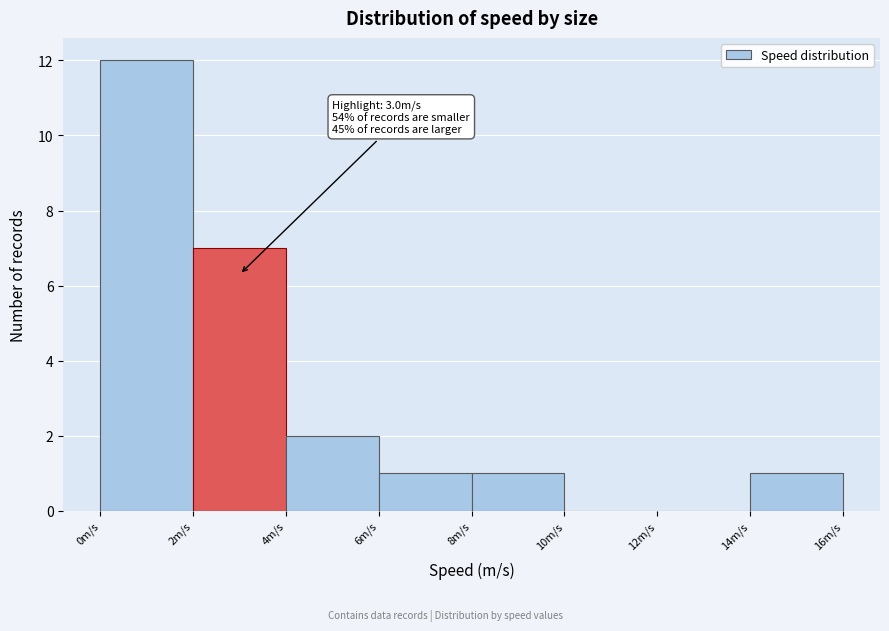

Over which range of the x-axis is the bar tallest?

0 to 2